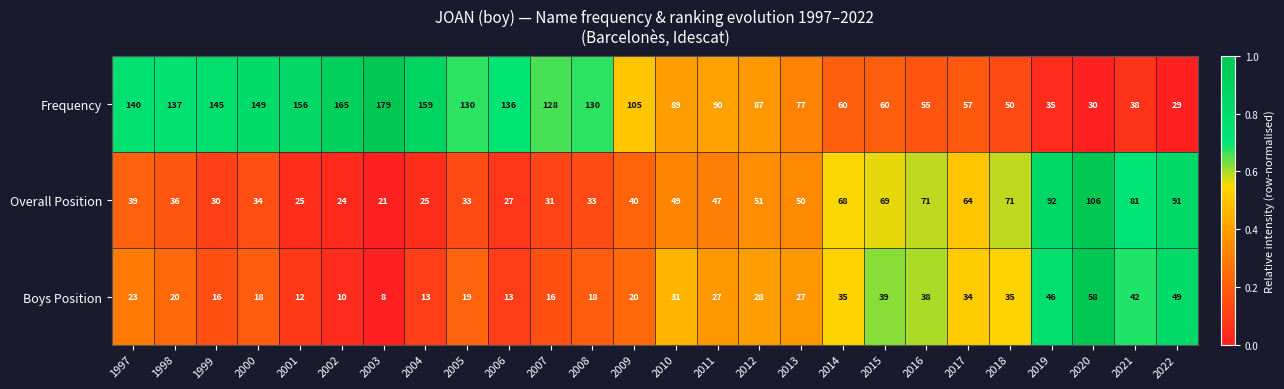

Read the Boys Position value at 2008.

18